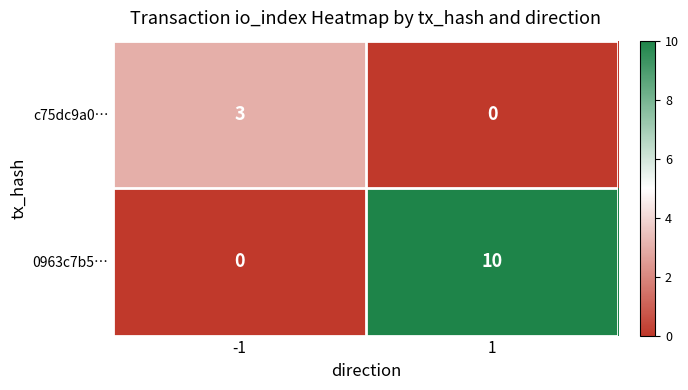

Reading left to right, list all the values displayed in this chart.

c75dc9a0…: -1=3	1=0
0963c7b5…: -1=0	1=10